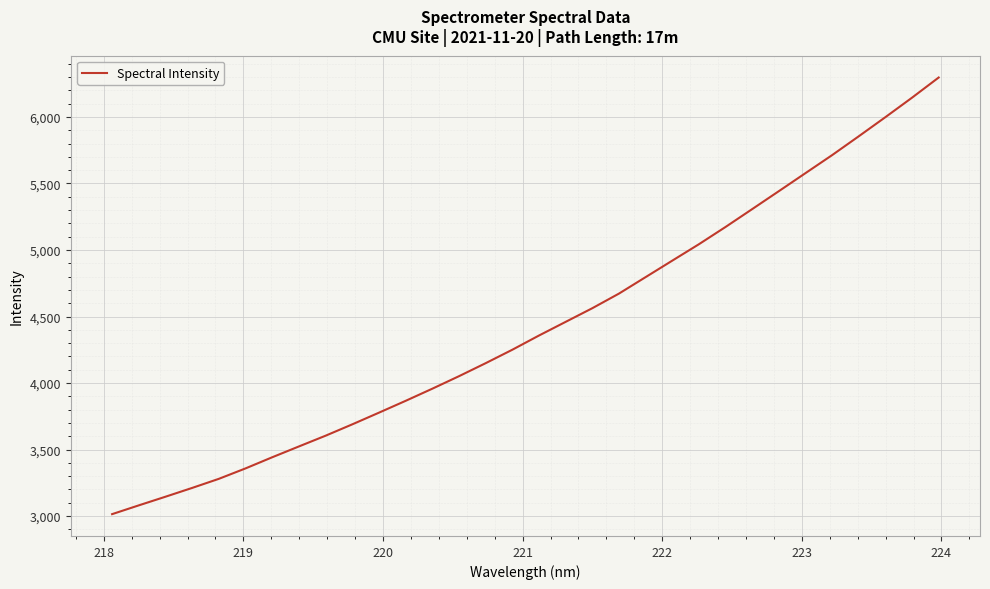

How many lines are shown in the chart?

1